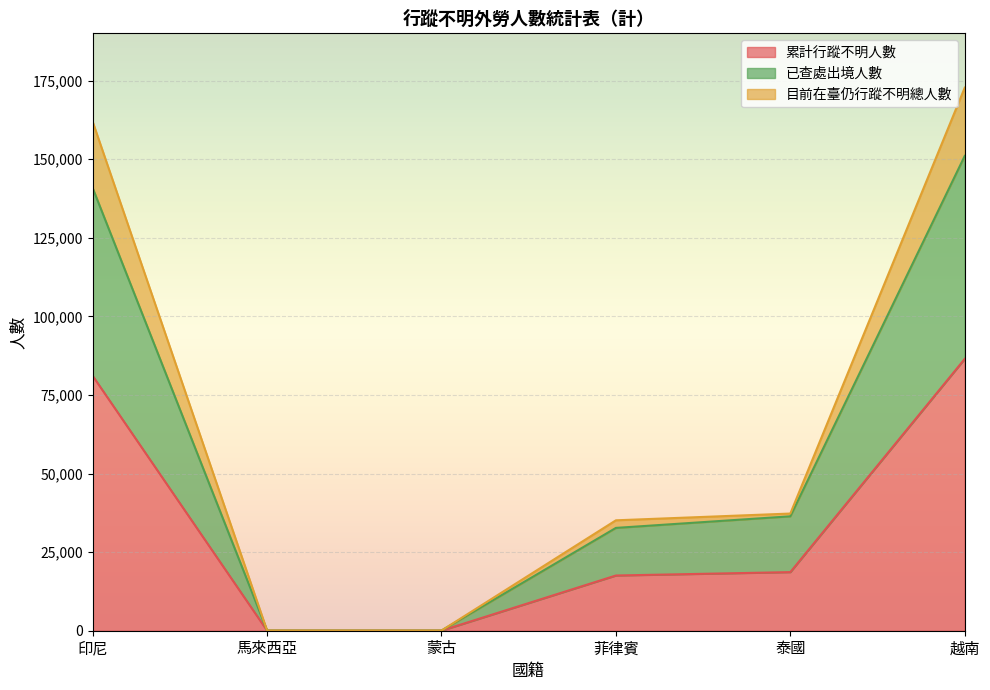

Rank the series at 馬來西亞 from highest to lowest value.

已查處出境人數, 目前在臺仍行蹤不明總人數, 累計行蹤不明人數